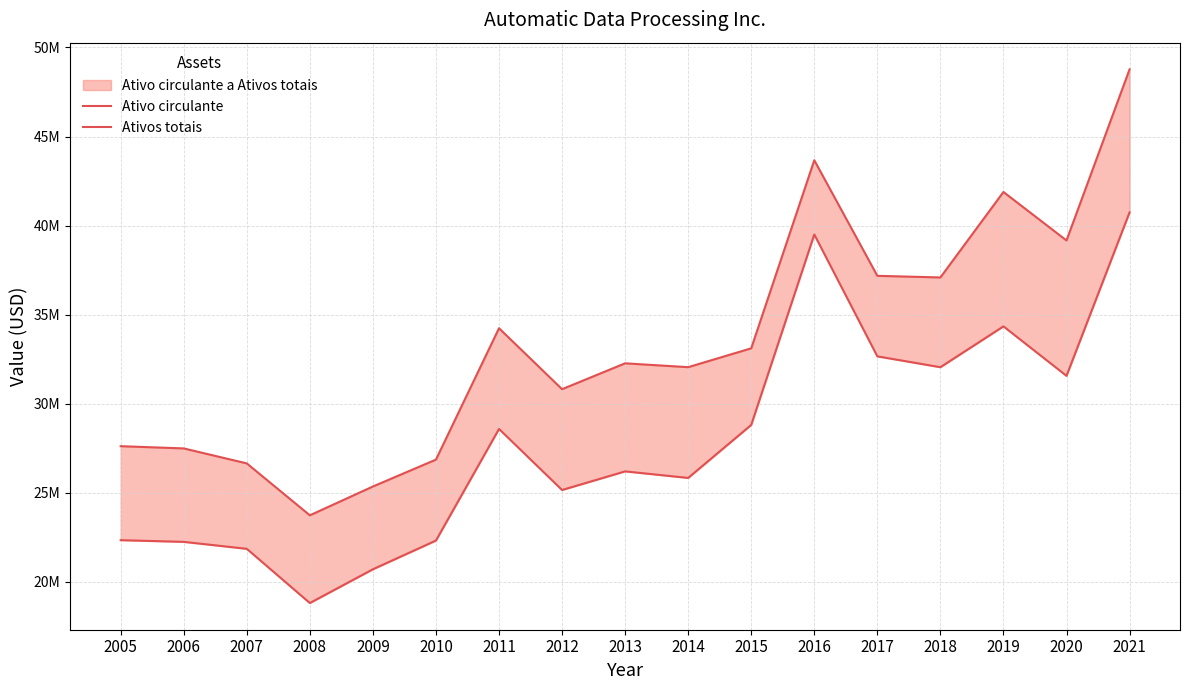

What are all the series names shown in the legend?

Ativo circulante, Ativos totais